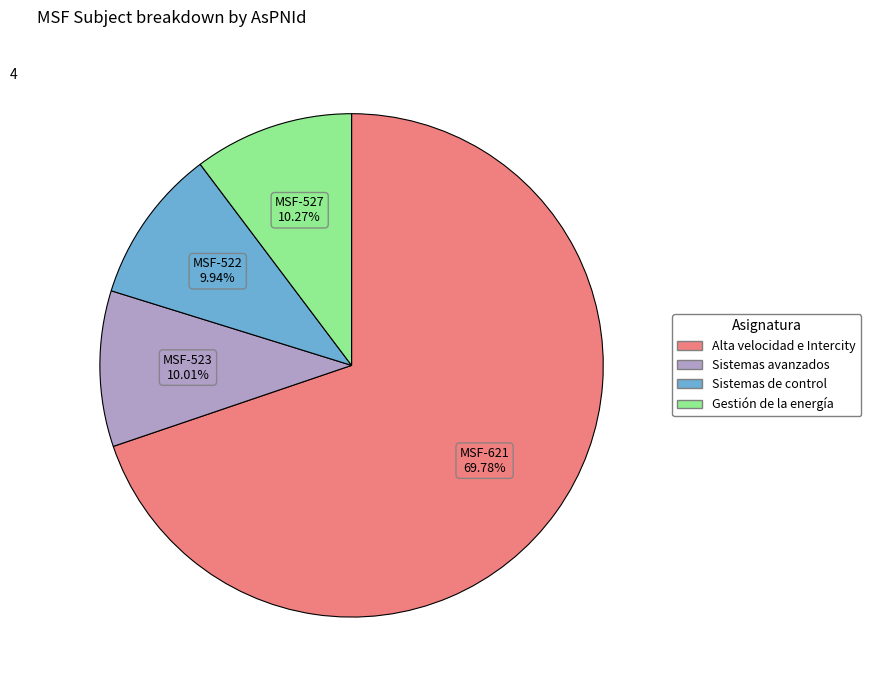

Which slice is the largest?

MSF-621